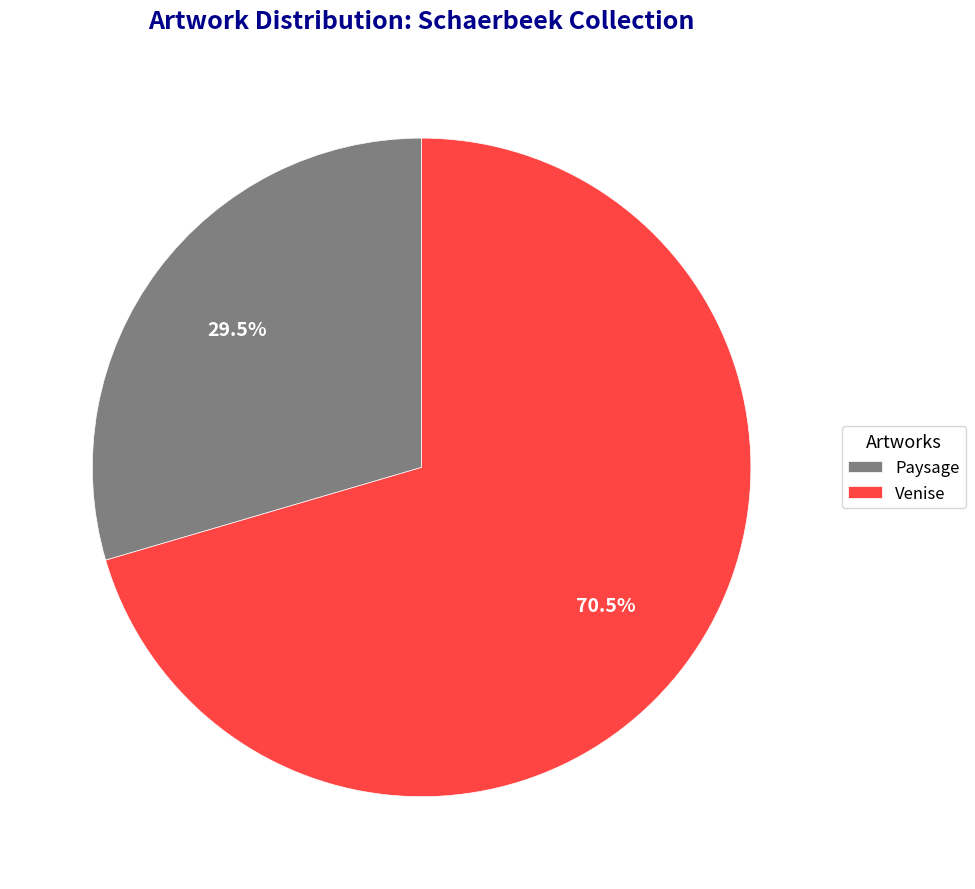

Count the number of slices in the pie.

2